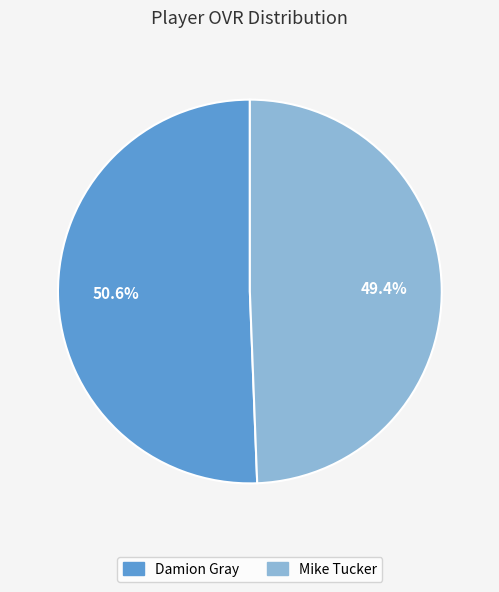

To the nearest percent, what is the combined percentage of Damion Gray and Mike Tucker?

100%